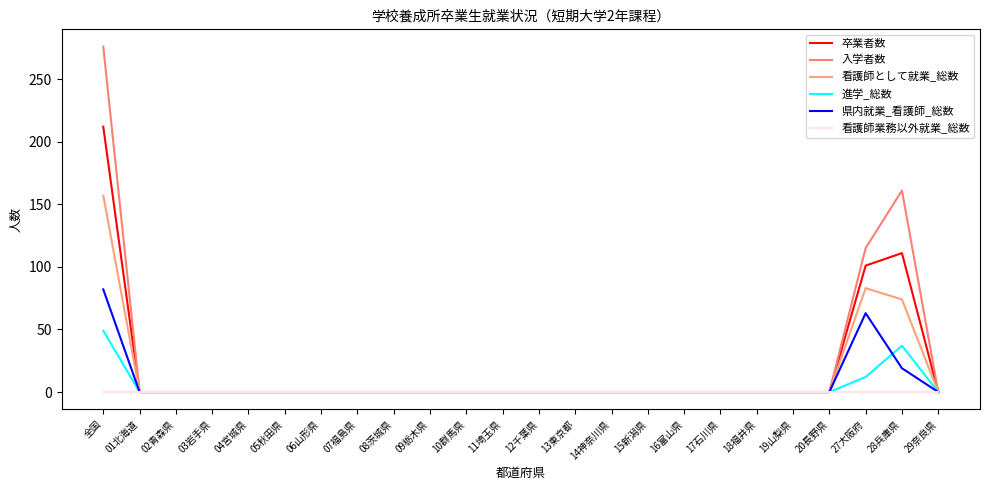

At how many categories does at least one series exceed 166?

1